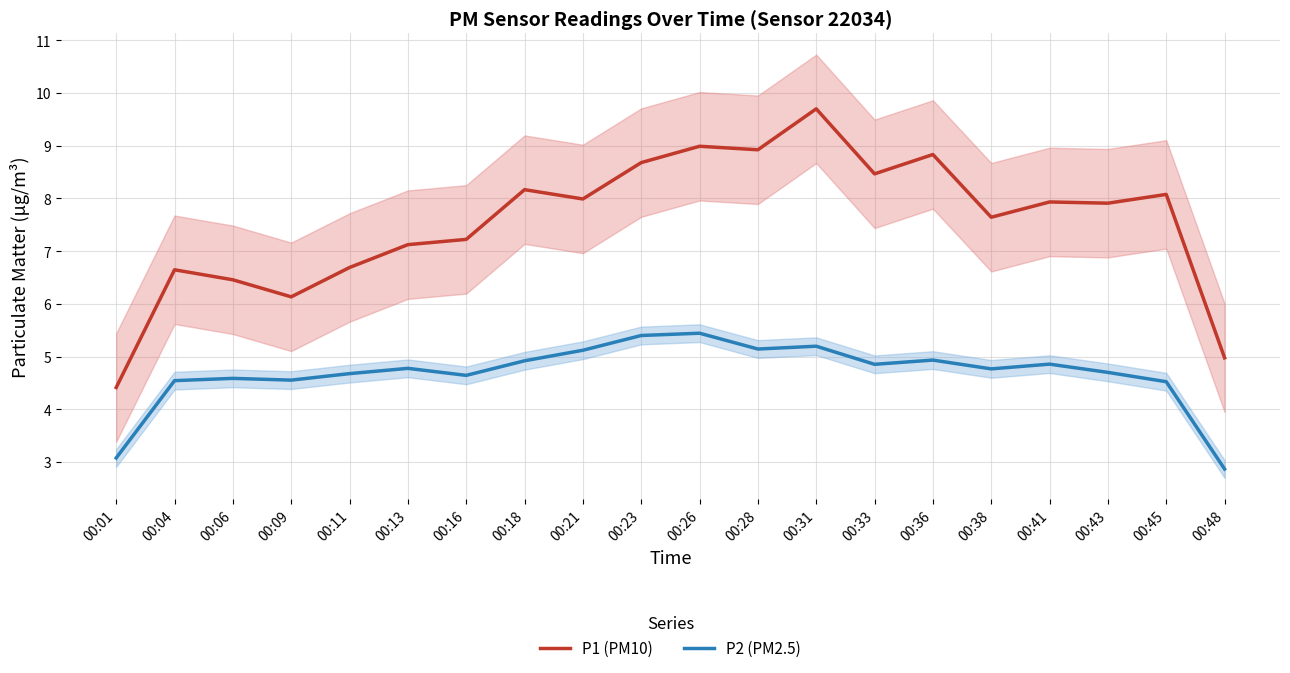

True or false: P2 (PM2.5) and P1 (PM10) cross at least once.

False